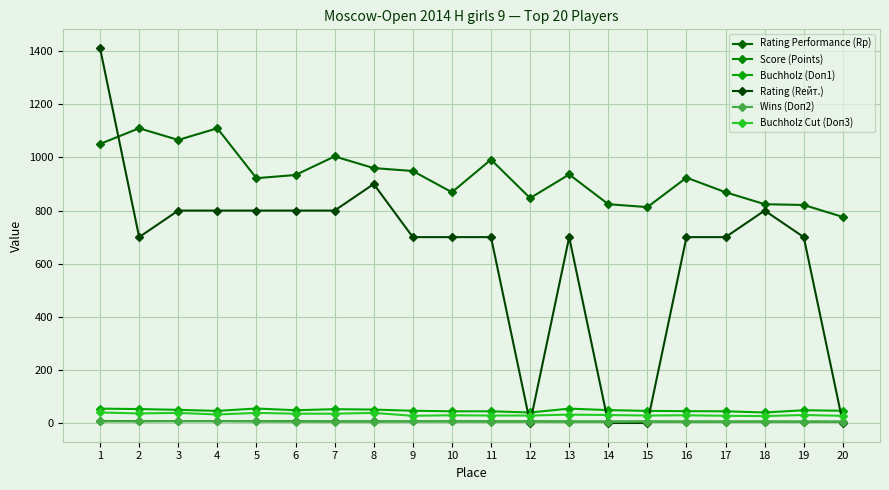

Does the chart have visible grid lines?

Yes